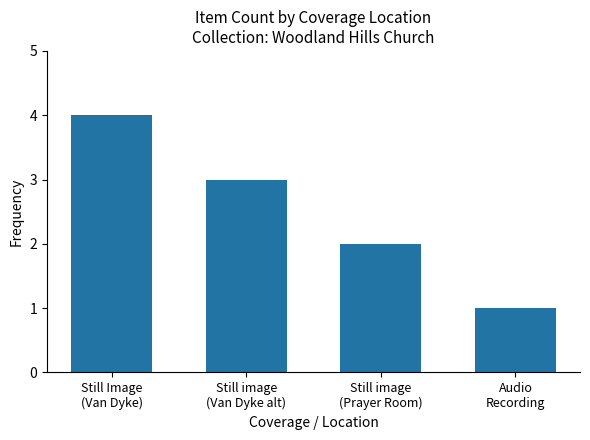

At which label does the data first exceed 3?

Still Image
(Van Dyke)